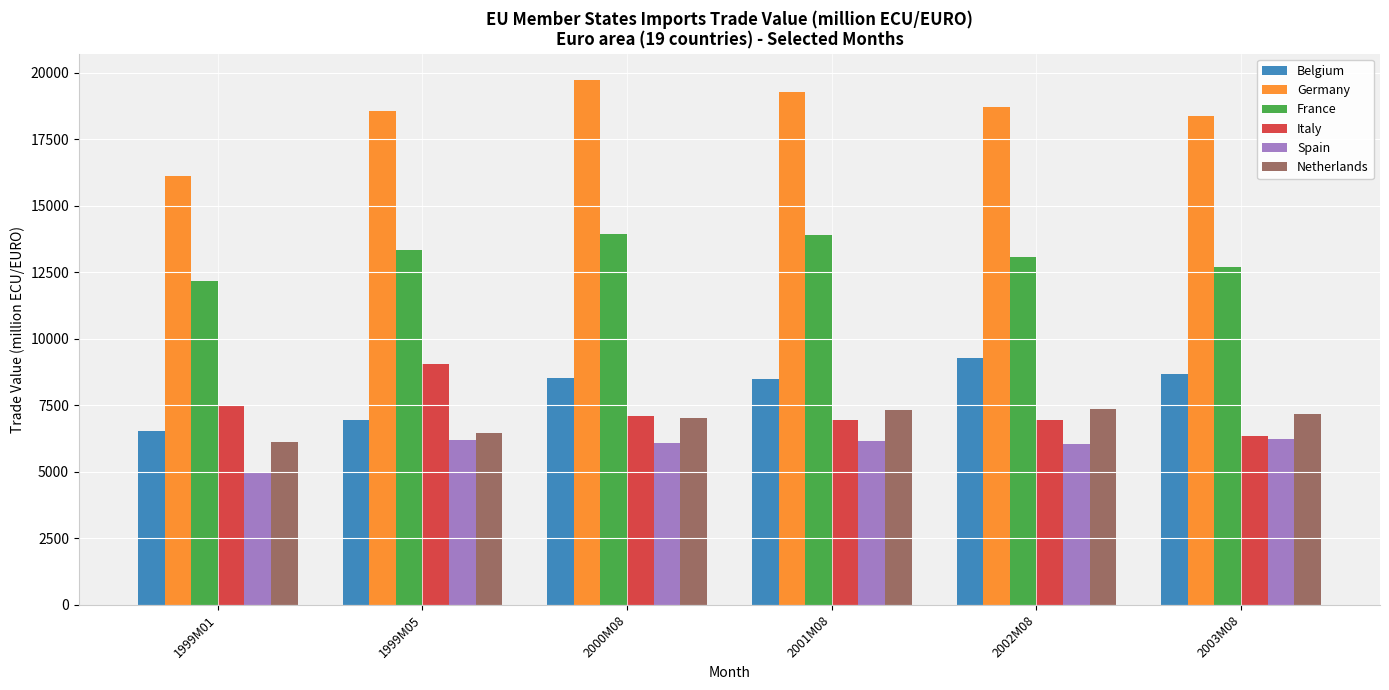

What is the label of the 3rd bar from the left?

2000M08